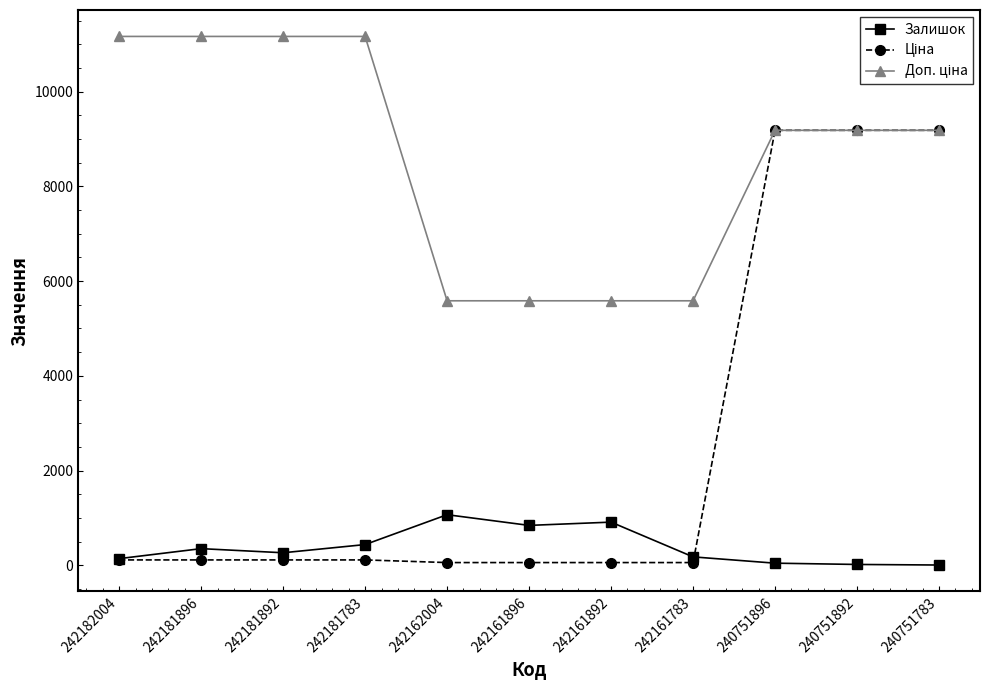

What is the value of the Залишок point at the 2nd from the left?

350.0